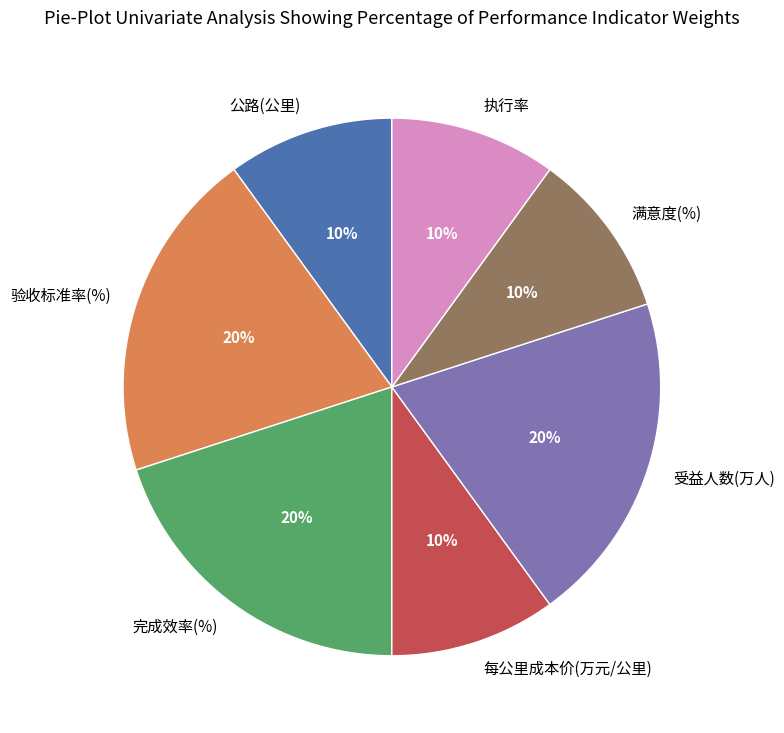

Count the number of slices in the pie.

7